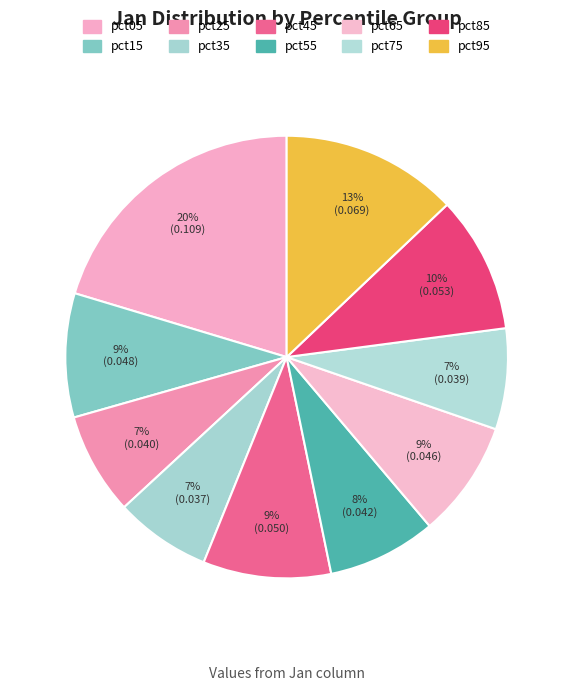

Which slice is the largest?

pct05